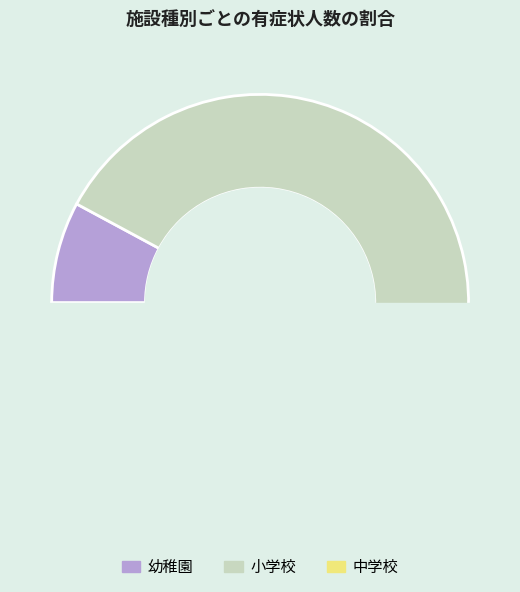

The 中学校 slice represents 20% of the pie. True or false?

False